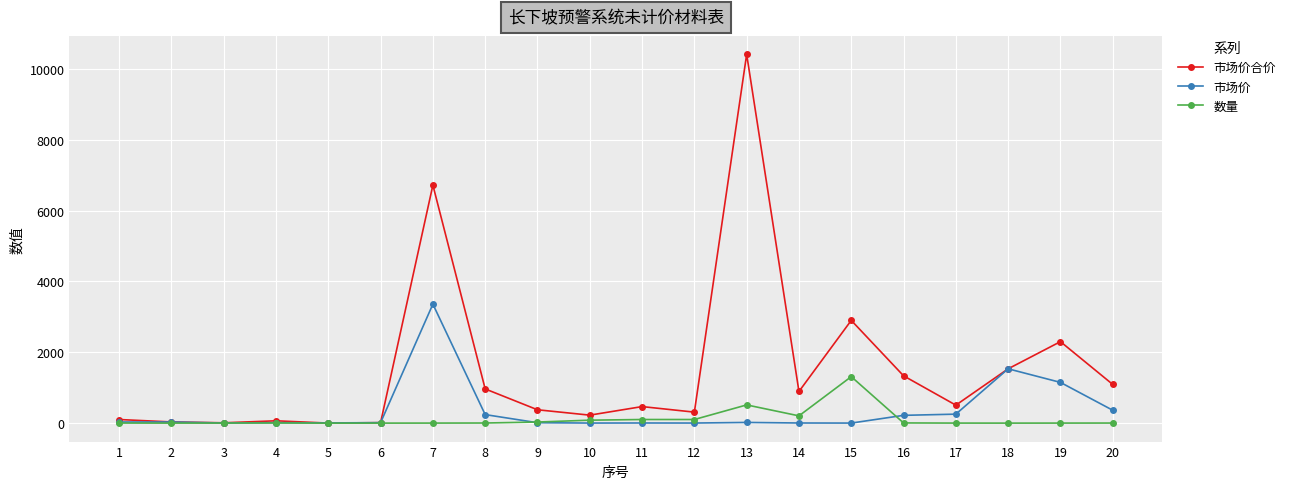

Which label corresponds to the largest value in the chart?

13